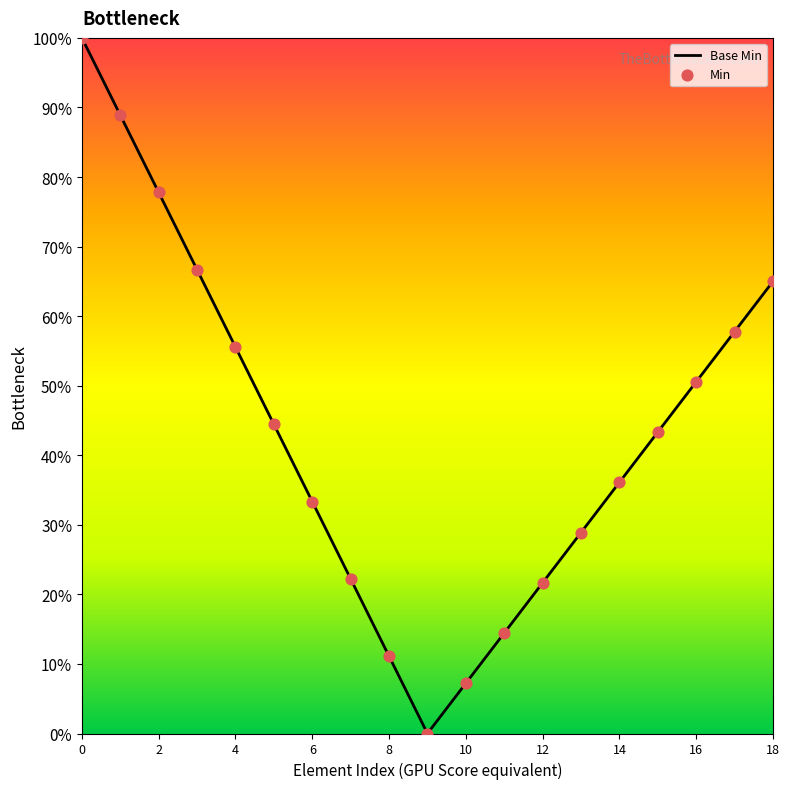

Which series has the widest spread of Y values?

Min